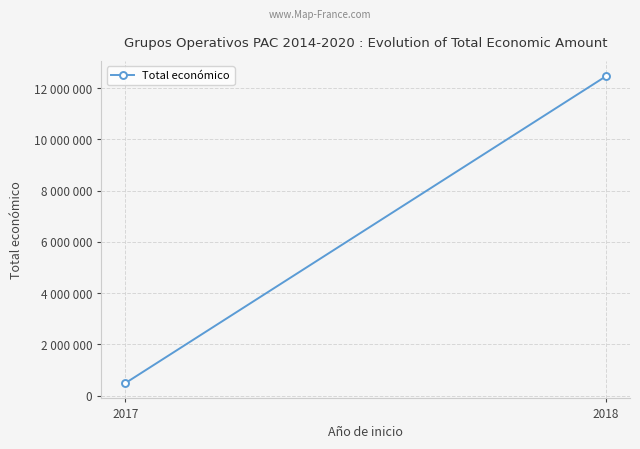

Between 2018 and 2017, which is larger?

2018